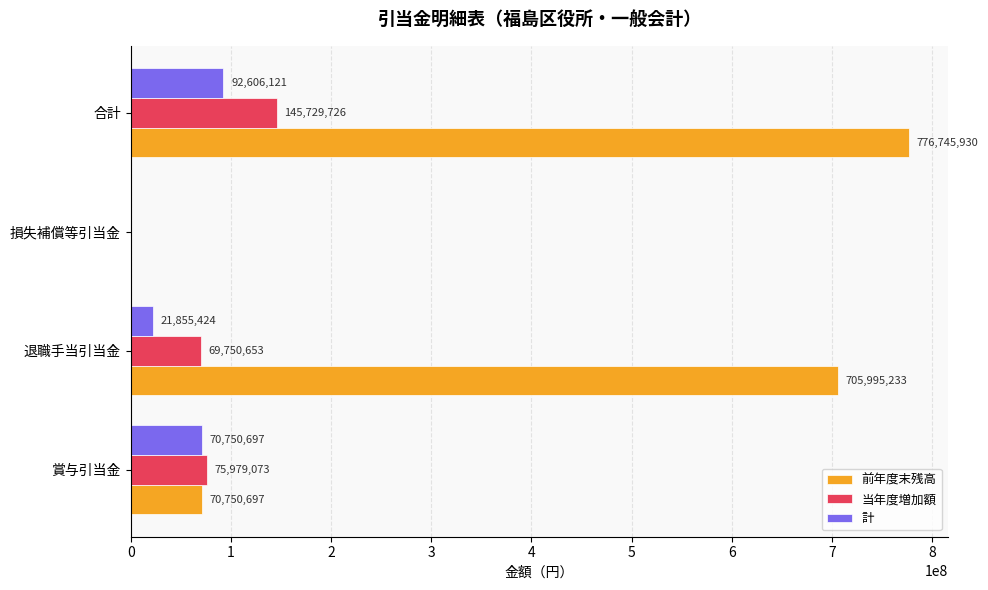

What is the approximate value of 前年度末残高 at 退職手当引当金, to the nearest 10?

705995230